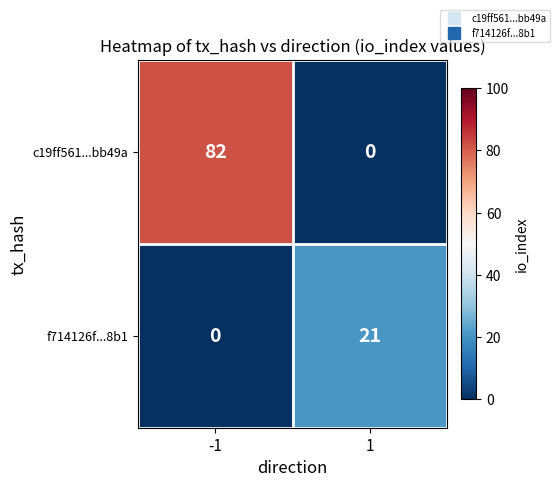

Reading left to right, what are all the values shown in this chart?

c19ff561...bb49a: 82	0
f714126f...8b1: 0	21